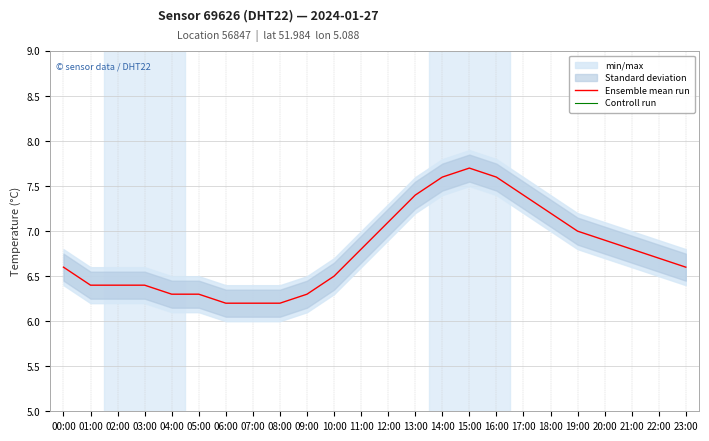

At which category does the chart reach its peak across all series?

02:00